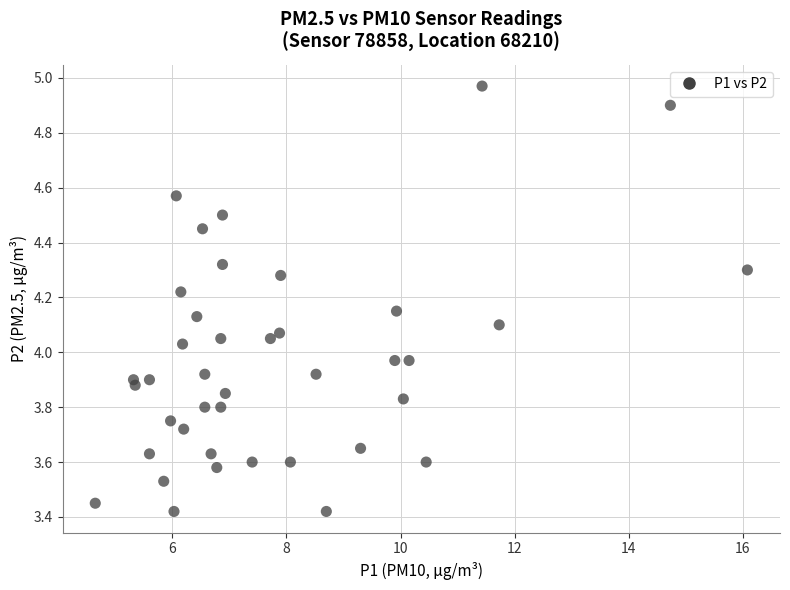

What is the range of X values (max minus min)?

11.4